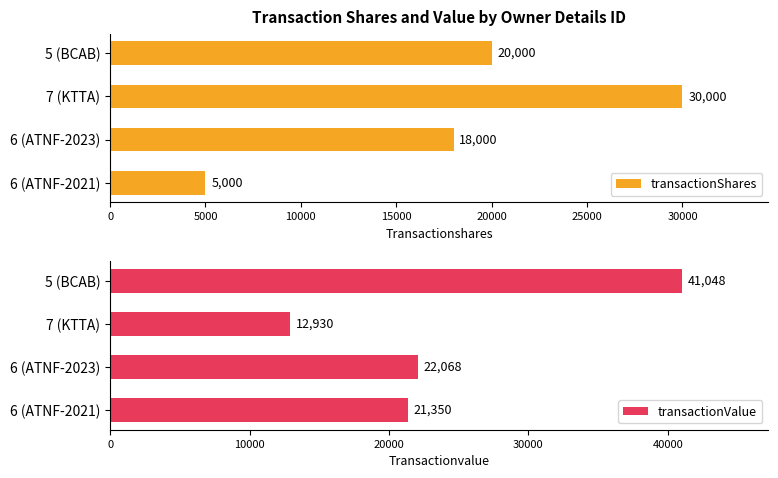

Between 0 and 5000, which series saw the biggest shift?

transactionValue